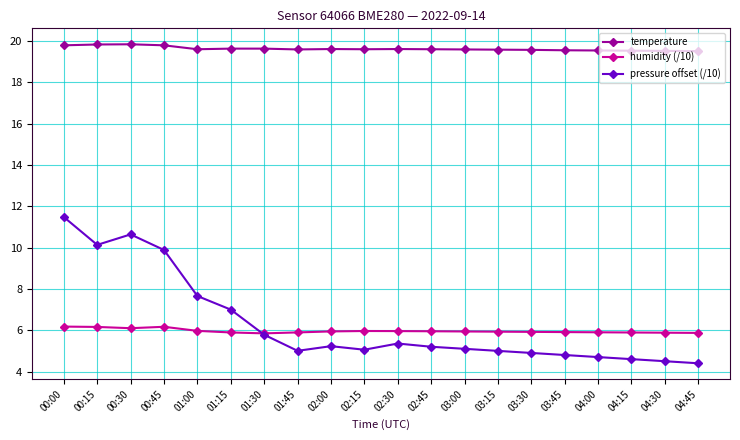

True or false: temperature and humidity (/10) cross at least once.

False